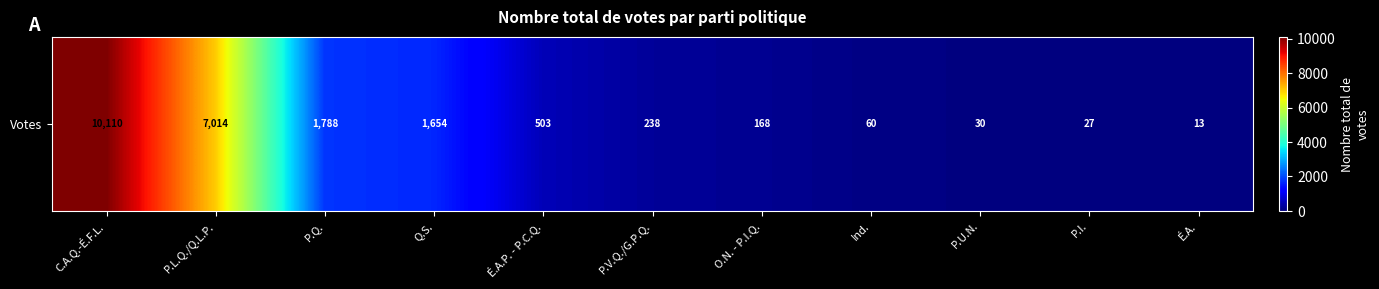

List the labels in order of value, largest first.

C.A.Q.-É.F.L., P.L.Q./Q.L.P., P.Q., Q.S., É.A.P. - P.C.Q., P.V.Q./G.P.Q., O.N. - P.I.Q., Ind., P.U.N., P.I., É.A.